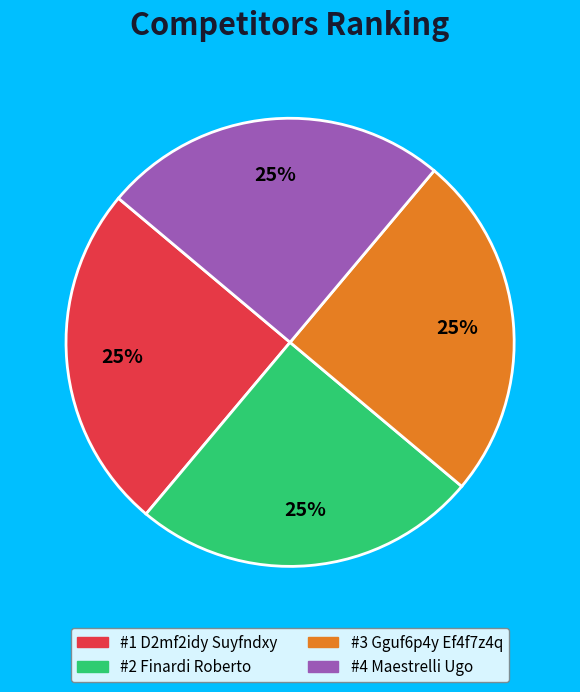

Does any single category account for the majority?

No